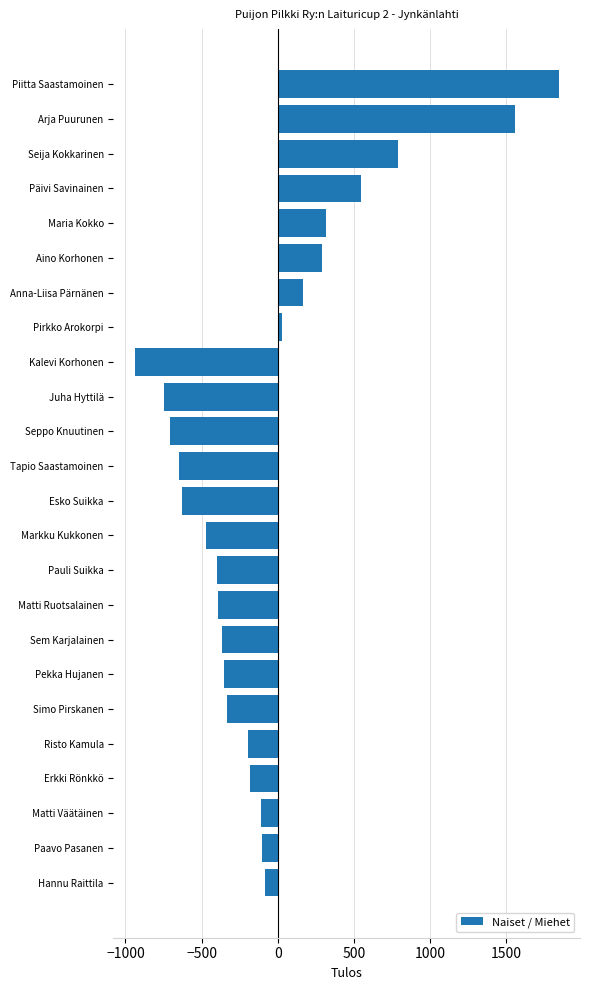

The value at Arja Puurunen is 738. True or false?

False